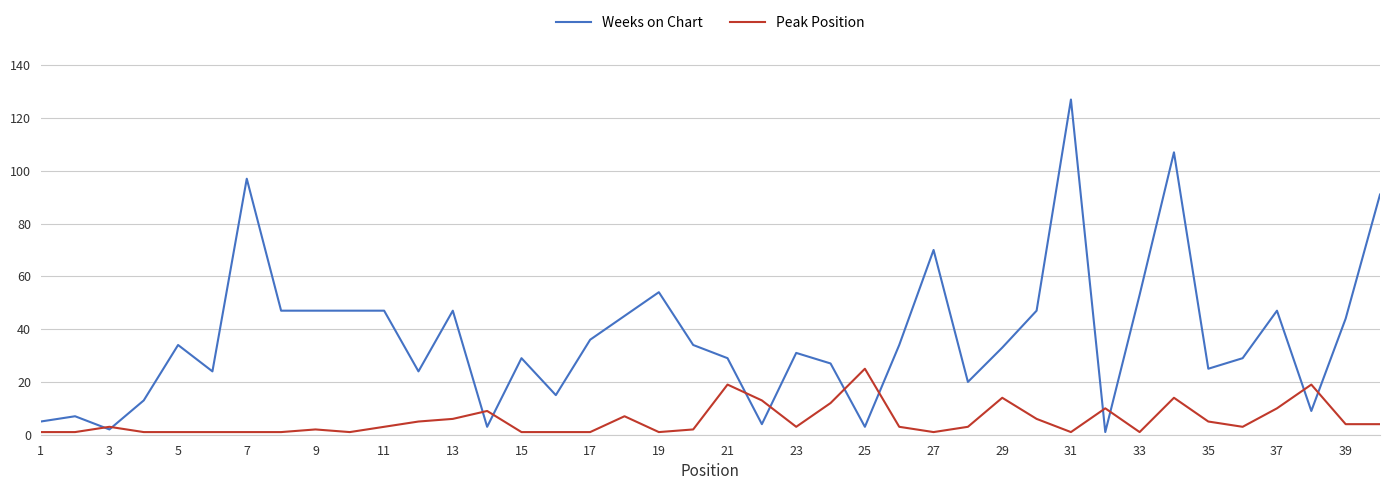

Rank the series by their maximum value, from highest to lowest.

Weeks on Chart, Peak Position